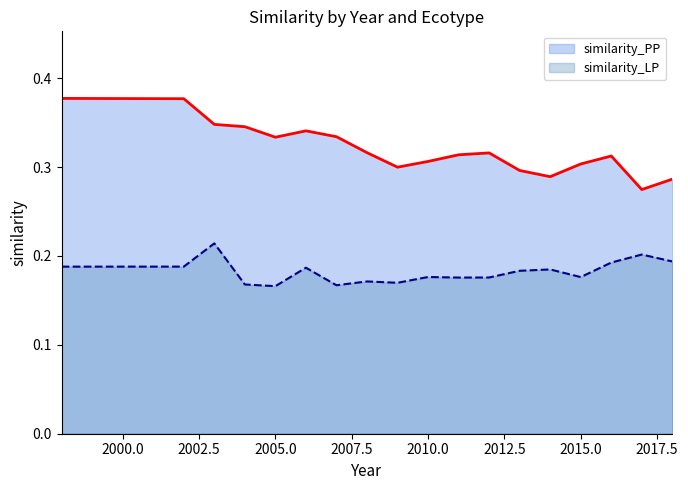

Where is the first local minimum for similarity_PP?

2005